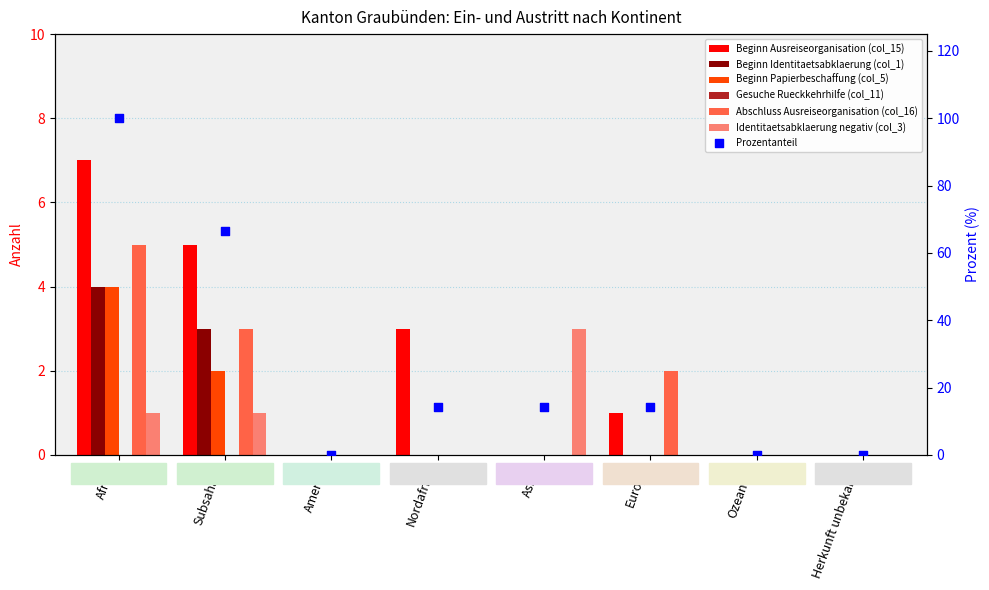

At how many categories does at least one series exceed 5?

1